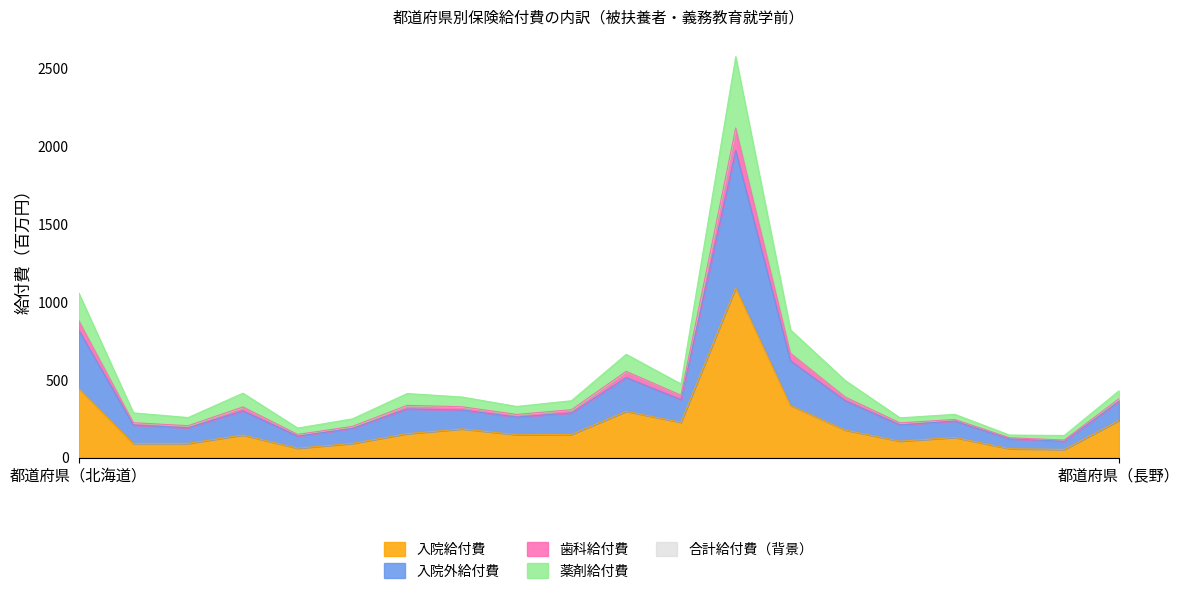

Does the chart have visible grid lines?

No